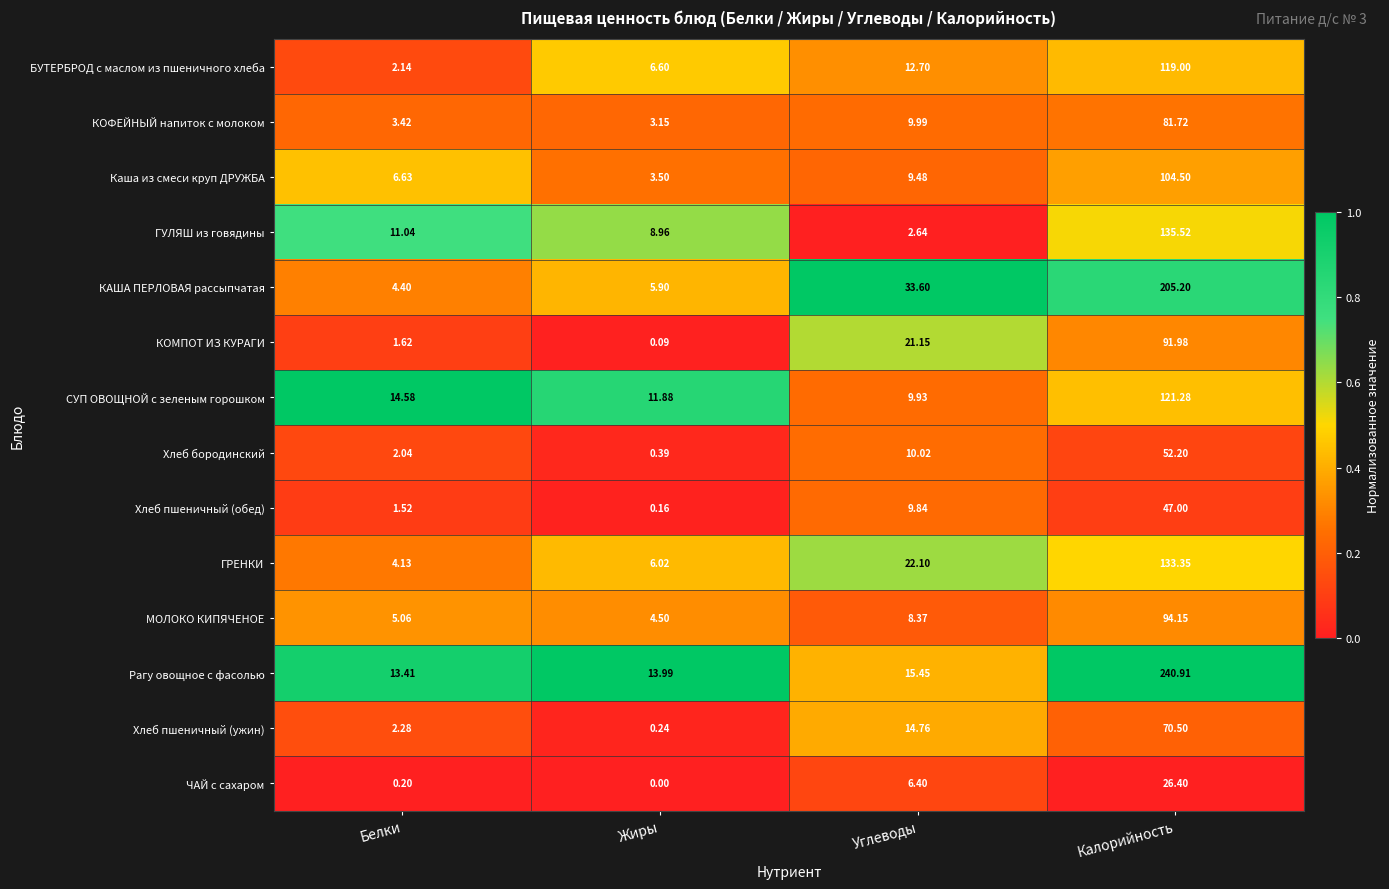

Which series has the widest spread of values?

Рагу овощное с фасолью